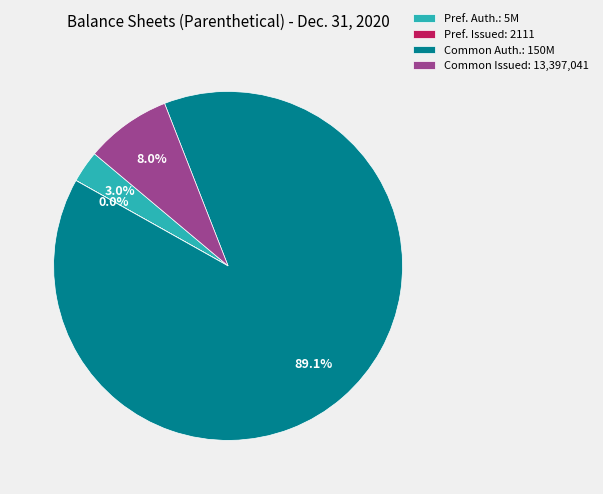

Do Common Issued: 13,397,041 and Pref. Auth.: 5M together represent more than half of the pie?

No